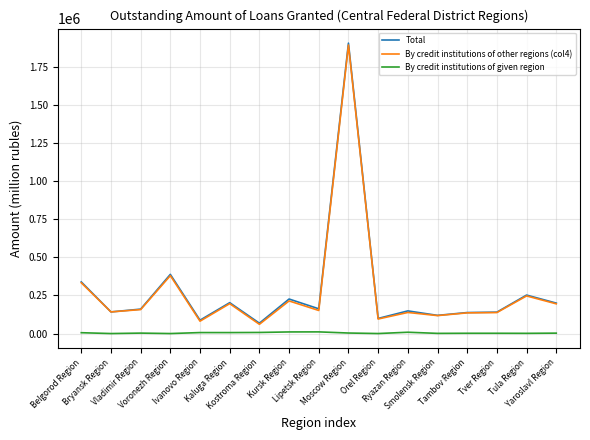

Which series has the widest spread of values?

Total